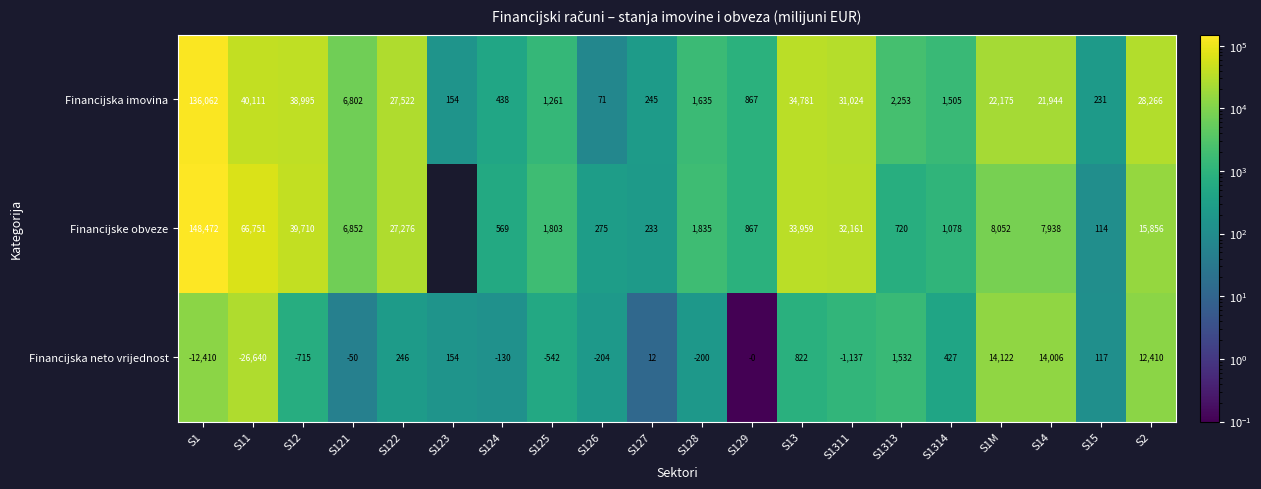

At which label is Financijska imovina closest to 68066?

S11